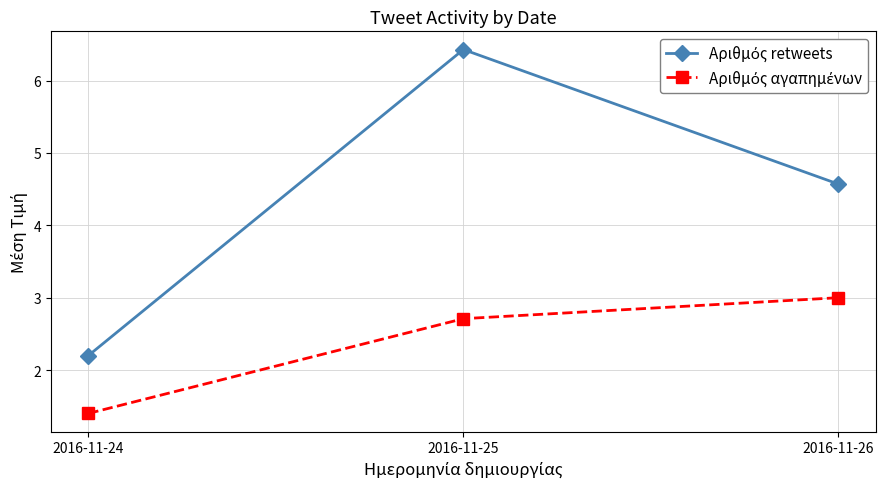

What is the spread (max minus min) of values at 2016-11-26?

1.6